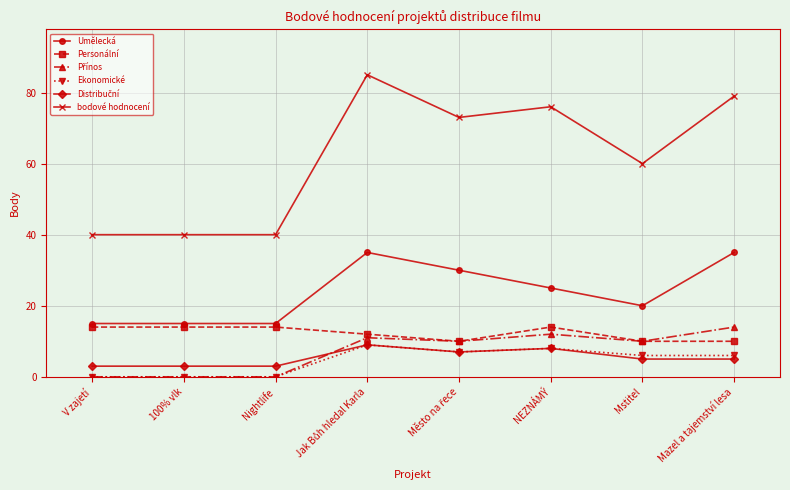

At which label is bodové hodnocení closest to 62?

Mstitel